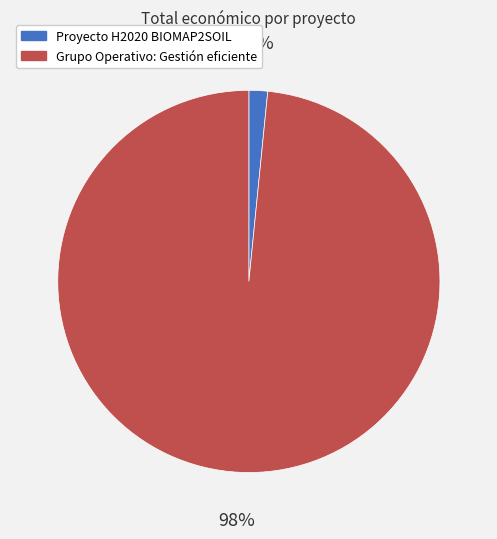

What is the majority slice?

Grupo Operativo: Gestión eficiente